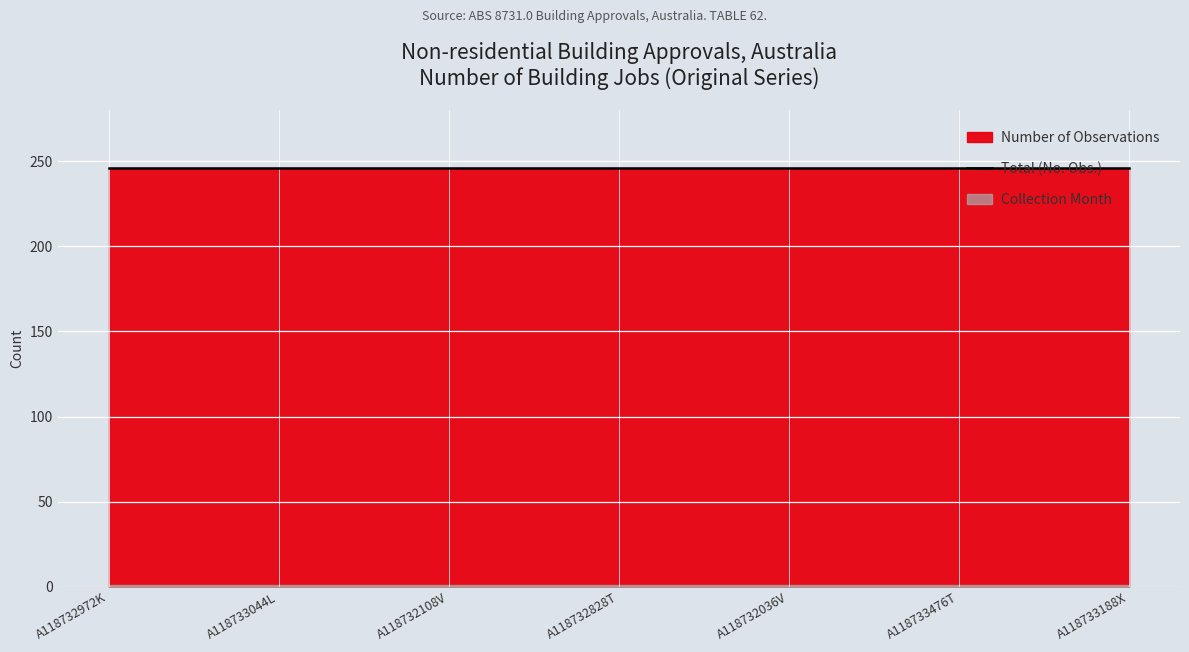

At A118732036V, list the series in order from smallest to largest.

Collection Month, Number of Observations